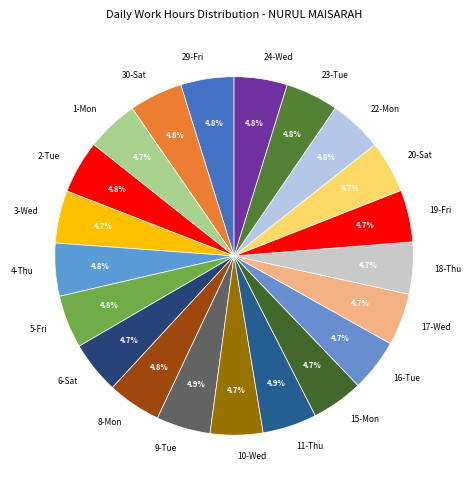

What percentage is the 6-Sat slice, to the nearest percent?

5%